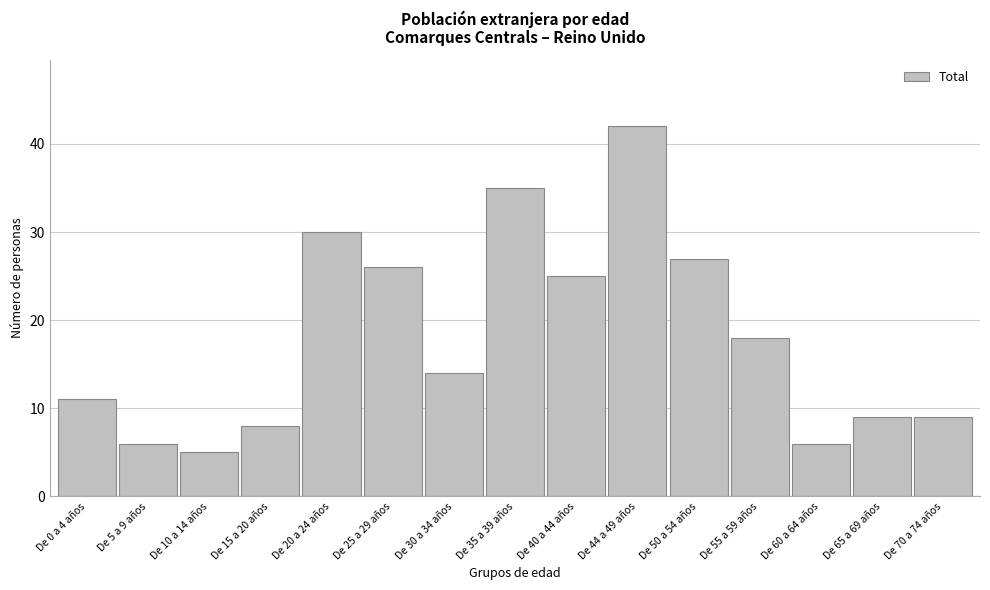

Reading left to right, what are all the values shown in this chart?

11	6	5	8	30	26	14	35	25	42	27	18	6	9	9